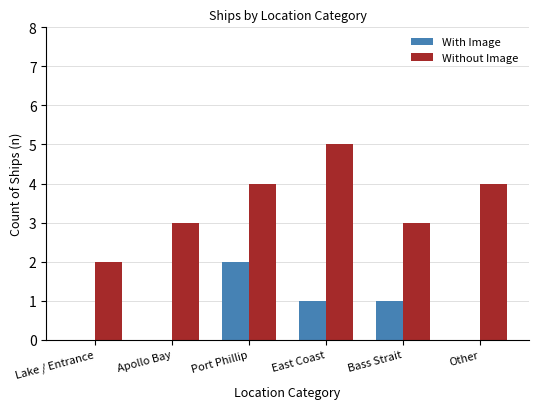

Which series changed the most between Apollo Bay and Bass Strait?

With Image